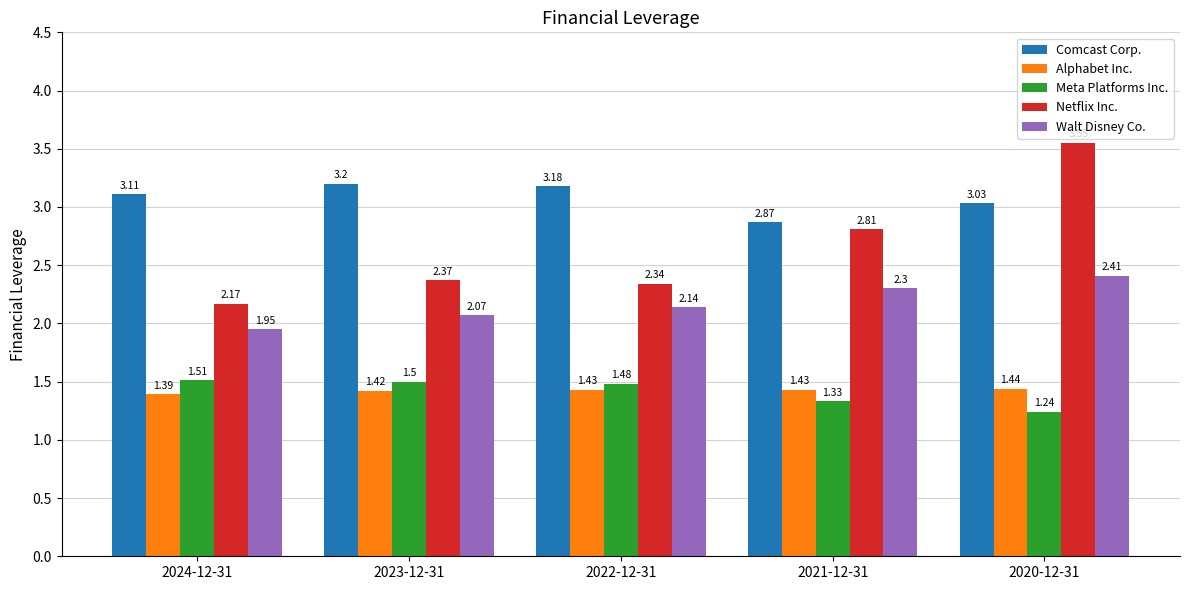

The Comcast Corp. series shows 3.2 at 2023-12-31. True or false?

True